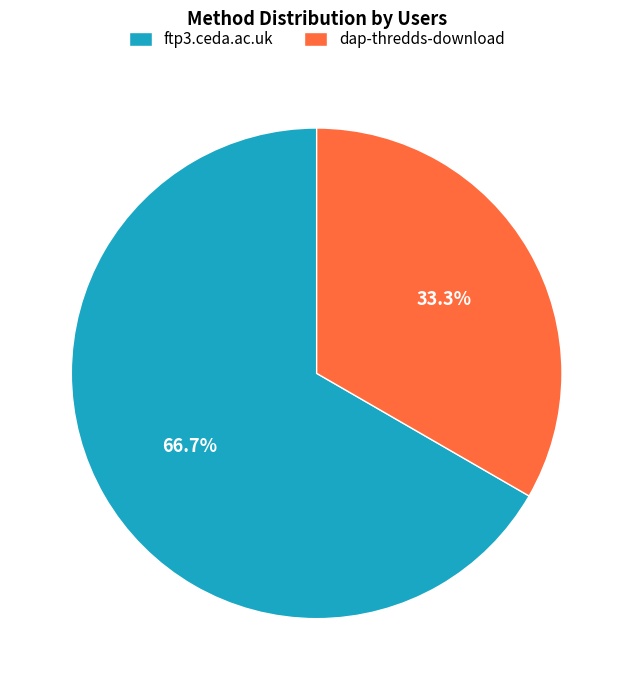

Between dap-thredds-download and ftp3.ceda.ac.uk, which is larger?

ftp3.ceda.ac.uk